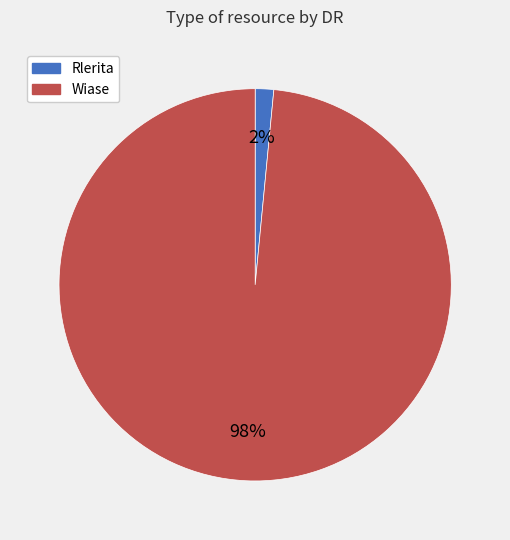

Which has a higher value, Wiase or Rlerita?

Wiase